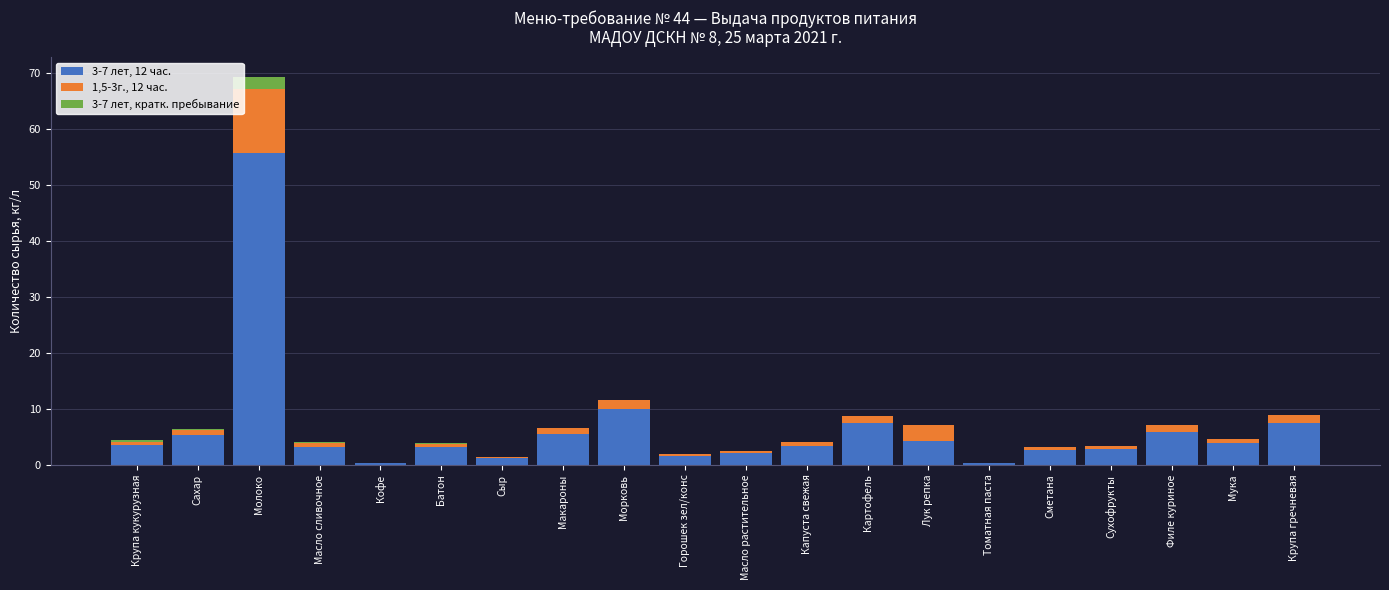

At which category is the sum across all series the highest?

Молоко